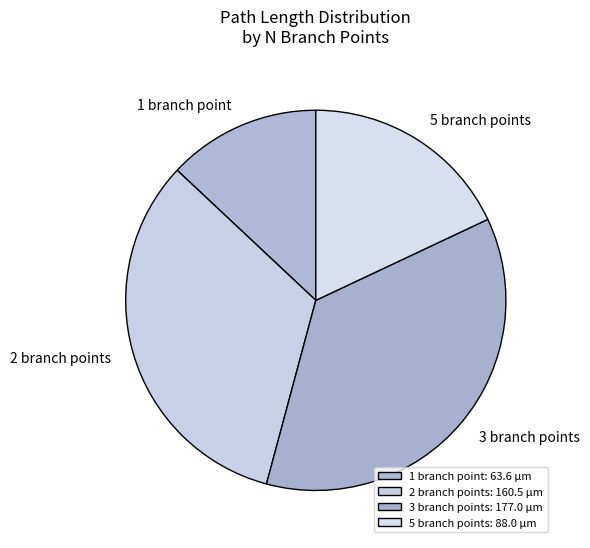

Do 5 branch points and 2 branch points together represent more than half of the pie?

Yes